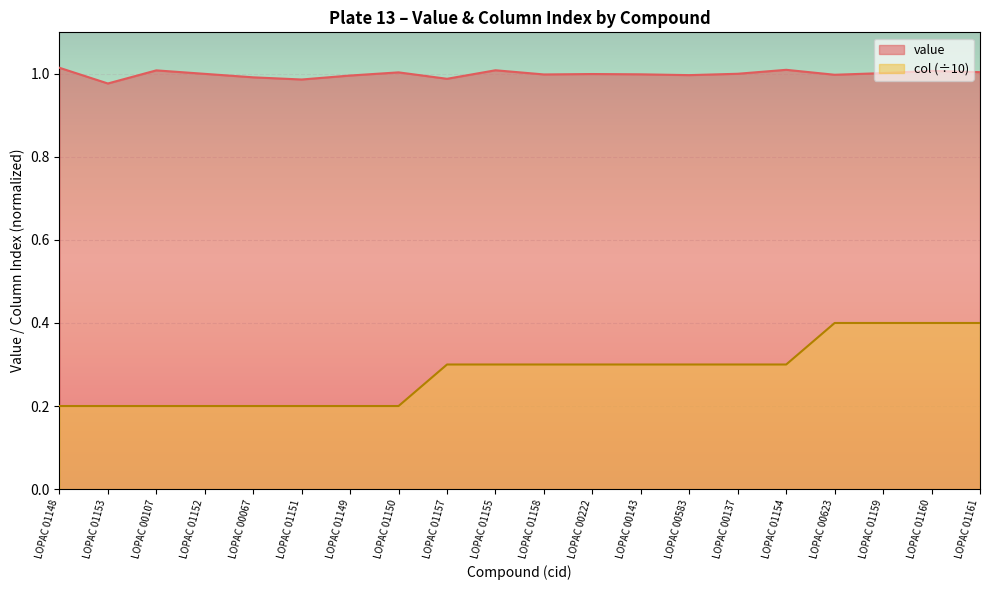

At how many categories does at least one series exceed 0?

20